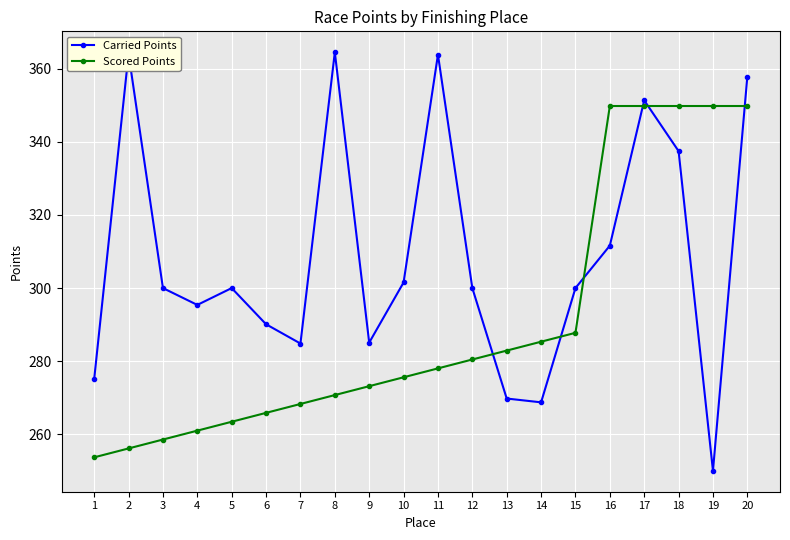

What is the maximum value shown in the chart?

364.5